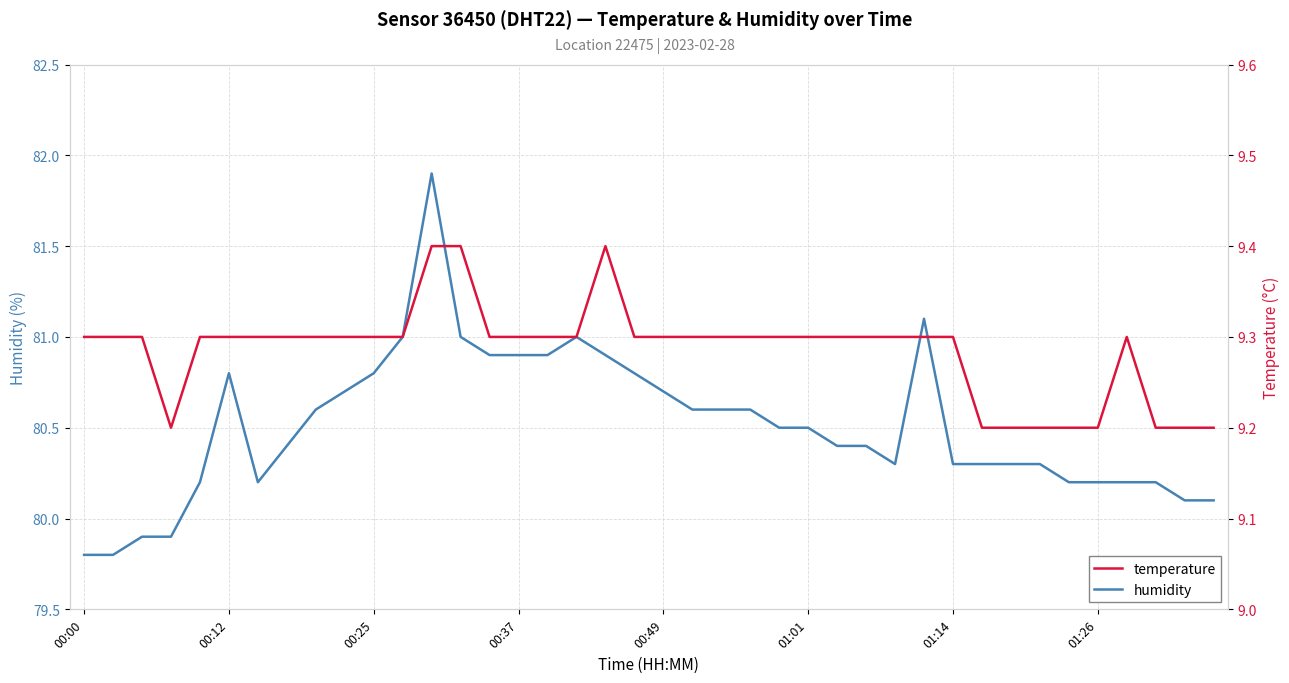

The humidity series shows 110.7 at 27. True or false?

False